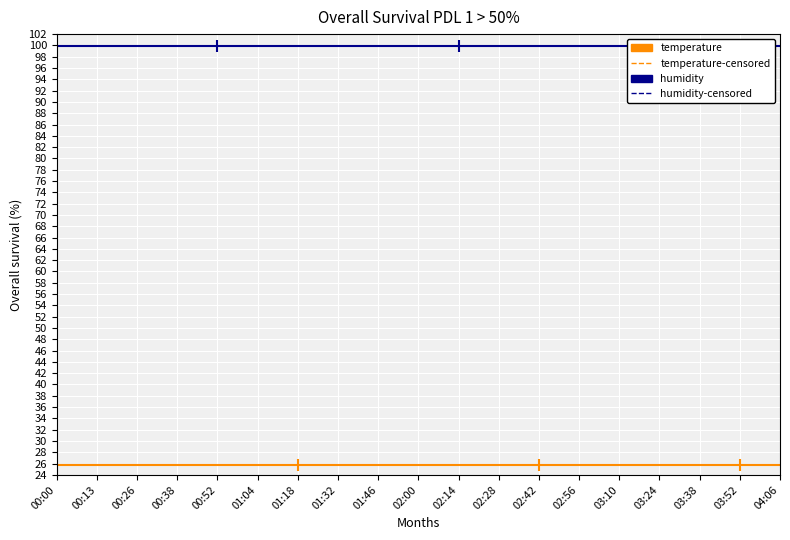

How many lines are shown in the chart?

2